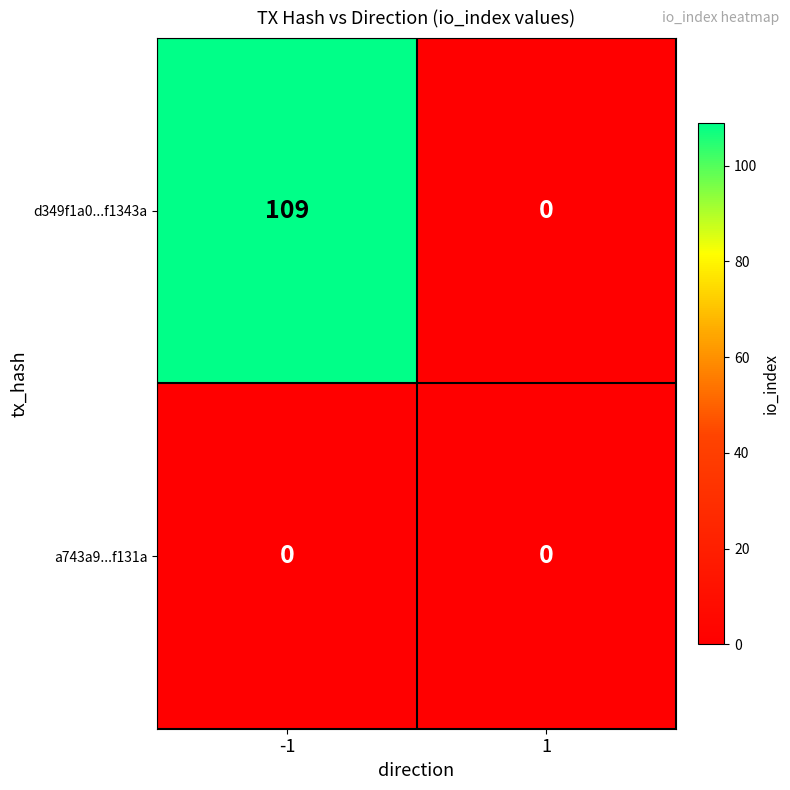

List the series in order of their peak value, highest first.

d349f1a0...f1343a, a743a9...f131a